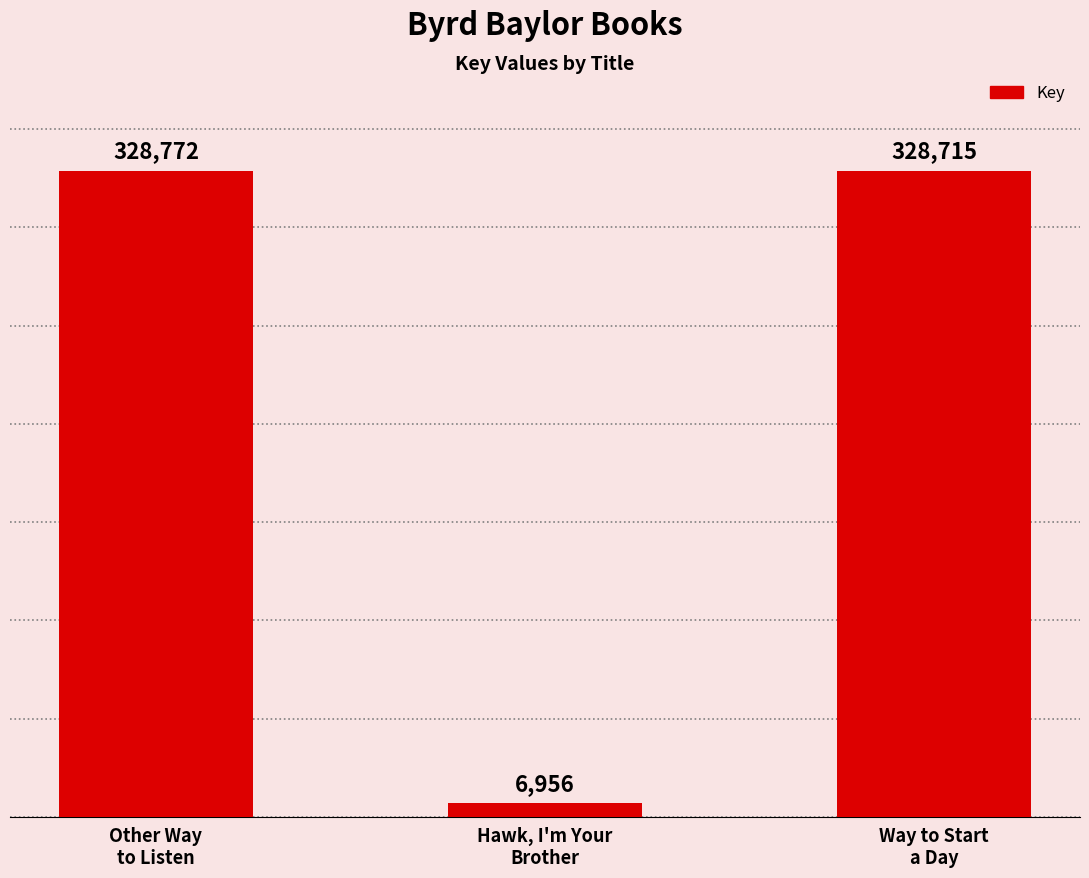

Reading left to right, extract all data points from this chart.

328772	6956	328715